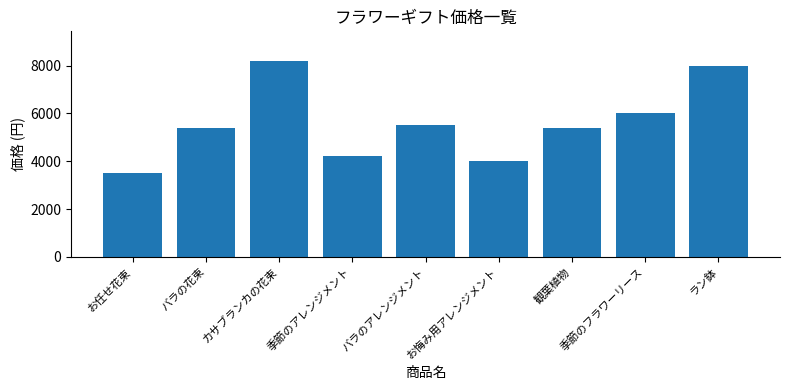

What is the smallest value displayed?

3500